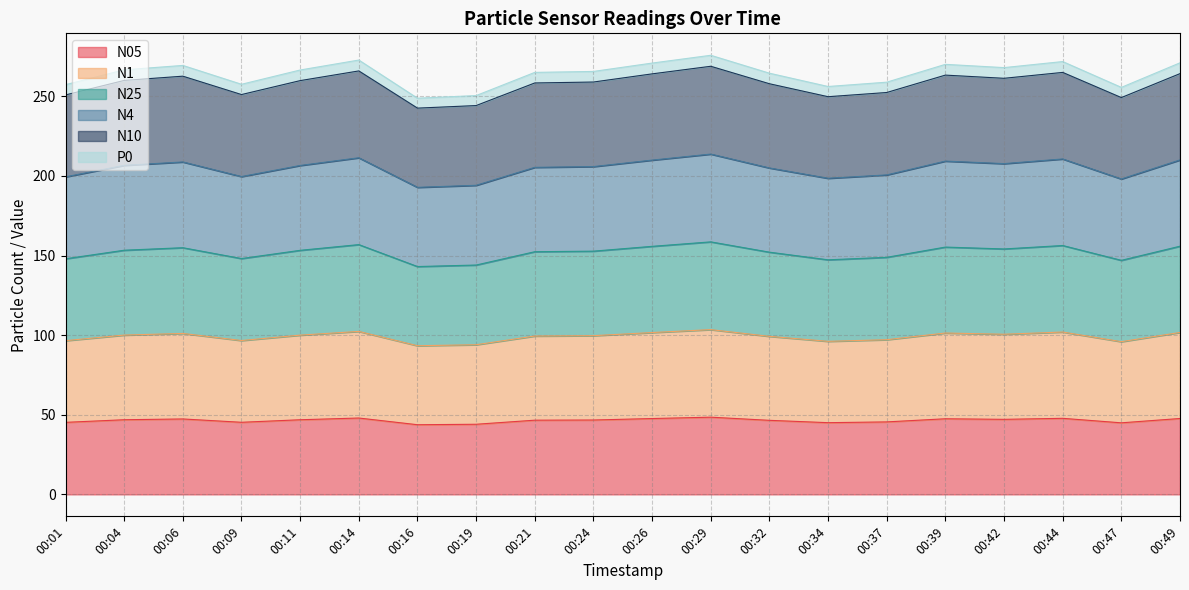

What is the maximum value for N05?

48.5